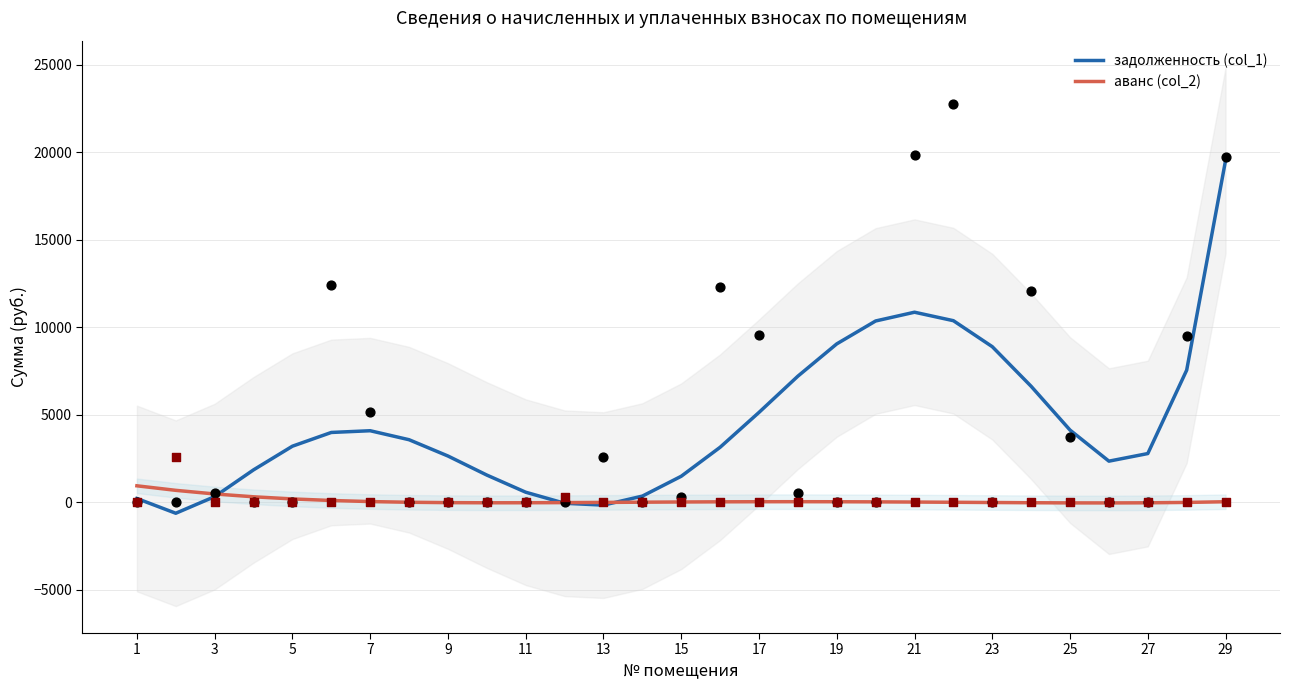

Is the value of аванс (col_2) at 27 greater than the value of задолженность (col_1) at 9?

No